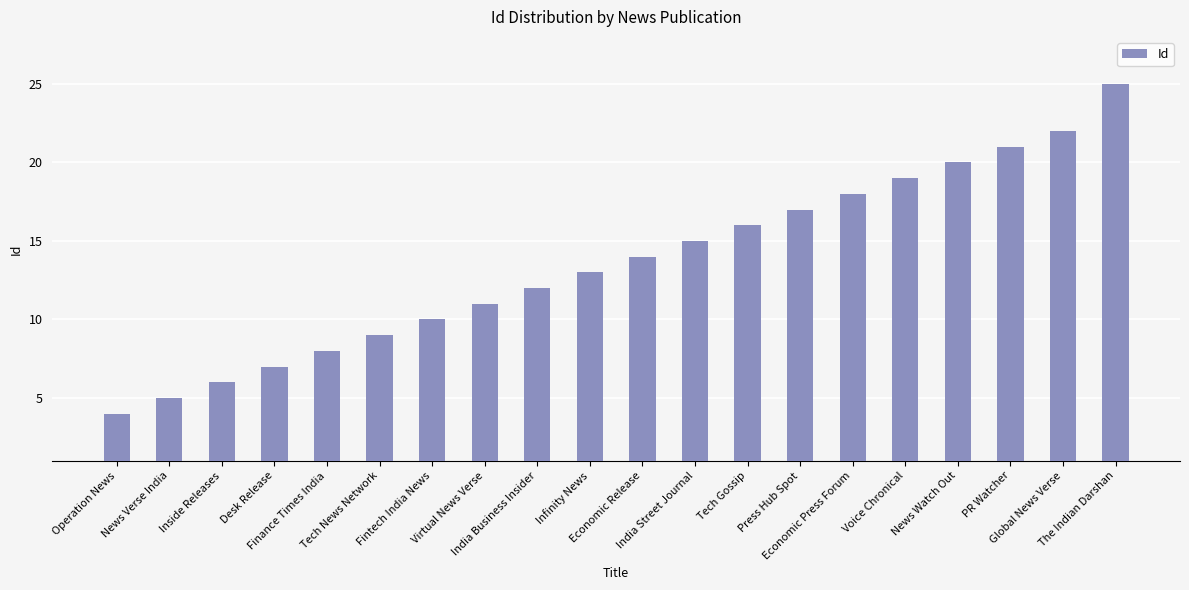

What is the change in value from Operation News to Desk Release?

+3